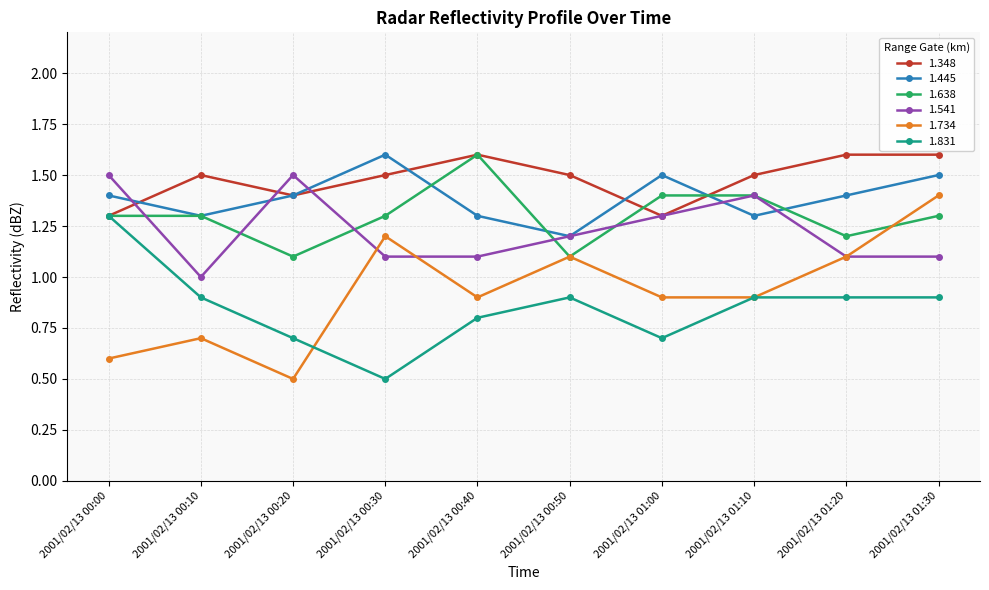

What is the average value of the 1.445 series?

1.4